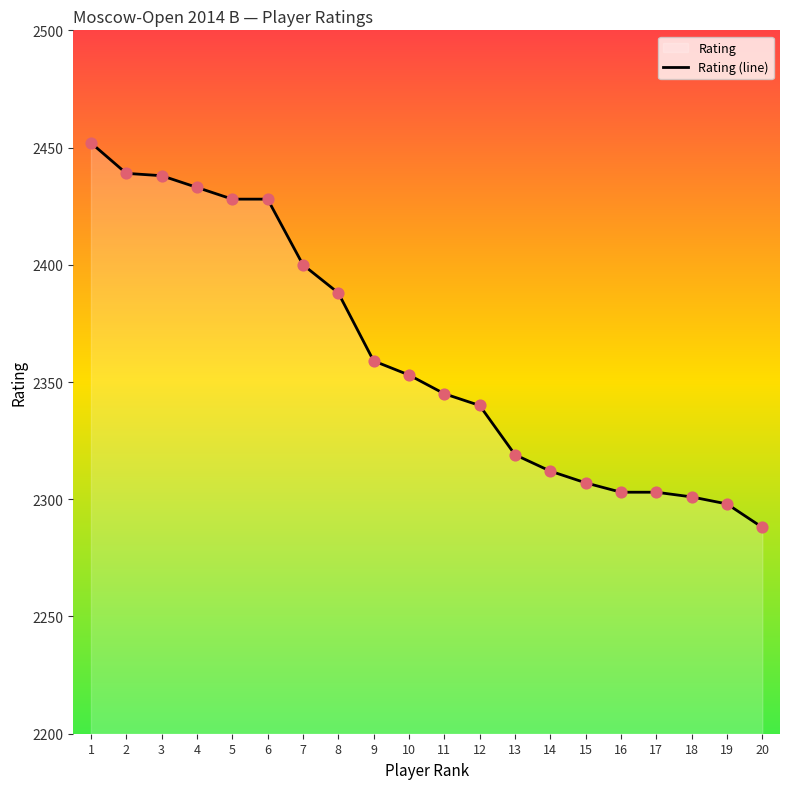

Which has a higher value, 5 or 19?

5